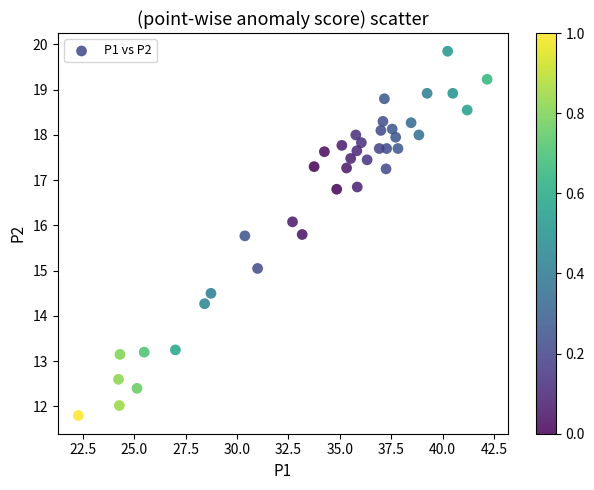

What is the range of X values (max minus min)?

19.9